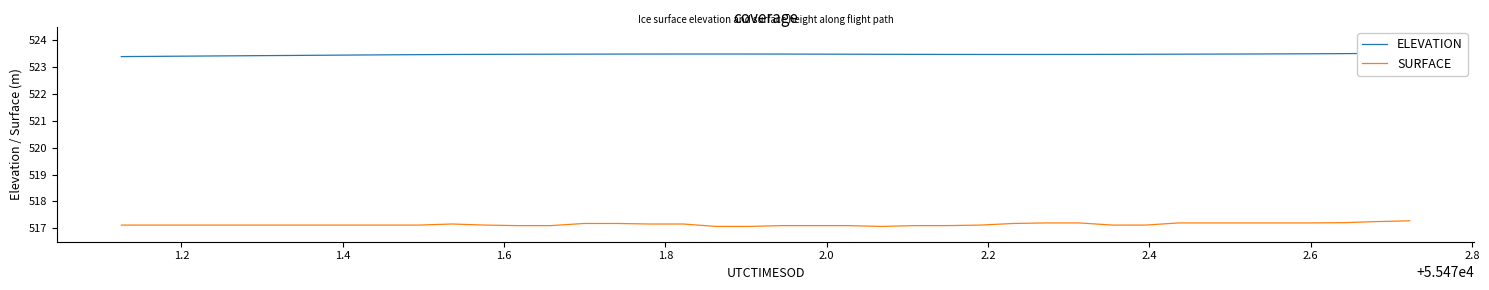

What is the lowest value of the SURFACE series?

517.1